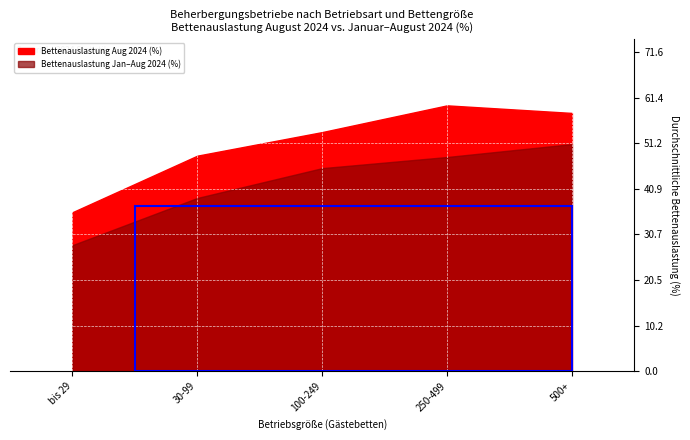

How many lines are shown in the chart?

3